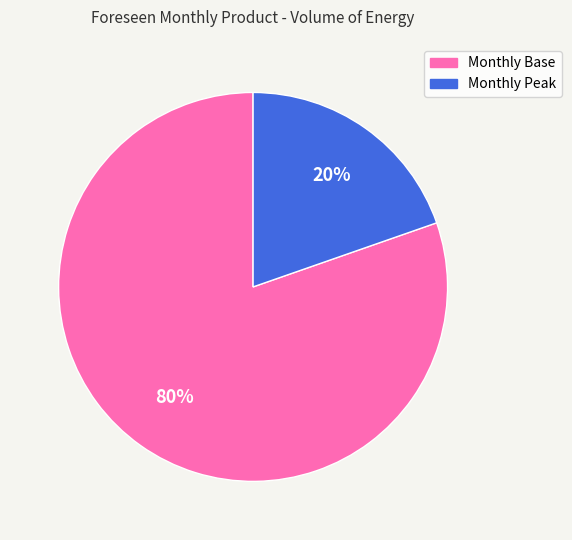

To the nearest percent, what portion does Monthly Base represent?

80%